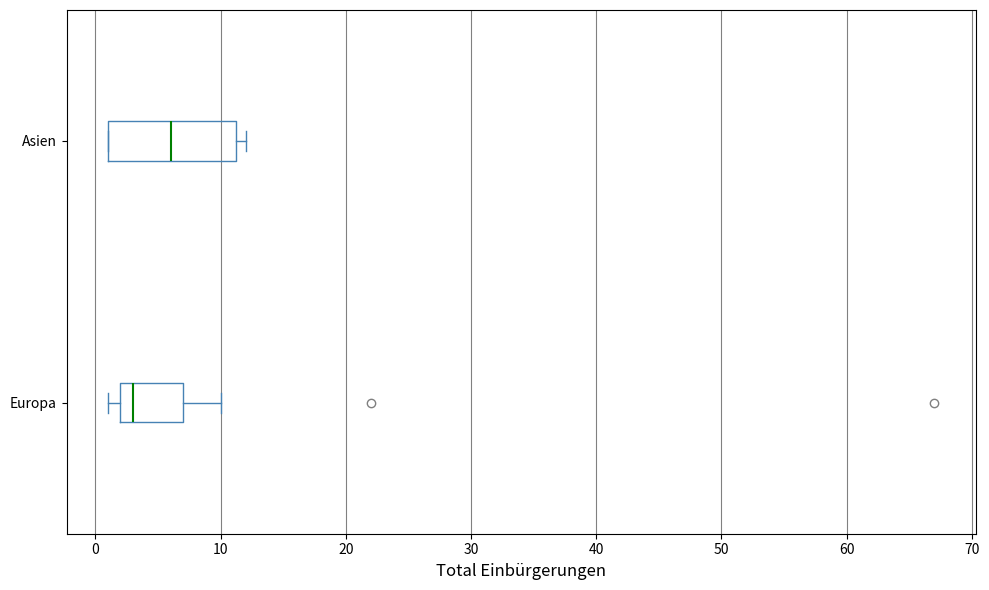

Where is the right edge of the box for Asien on the x-axis? The values are not printed on the chart, so give them approximately, as read against the axis.

11